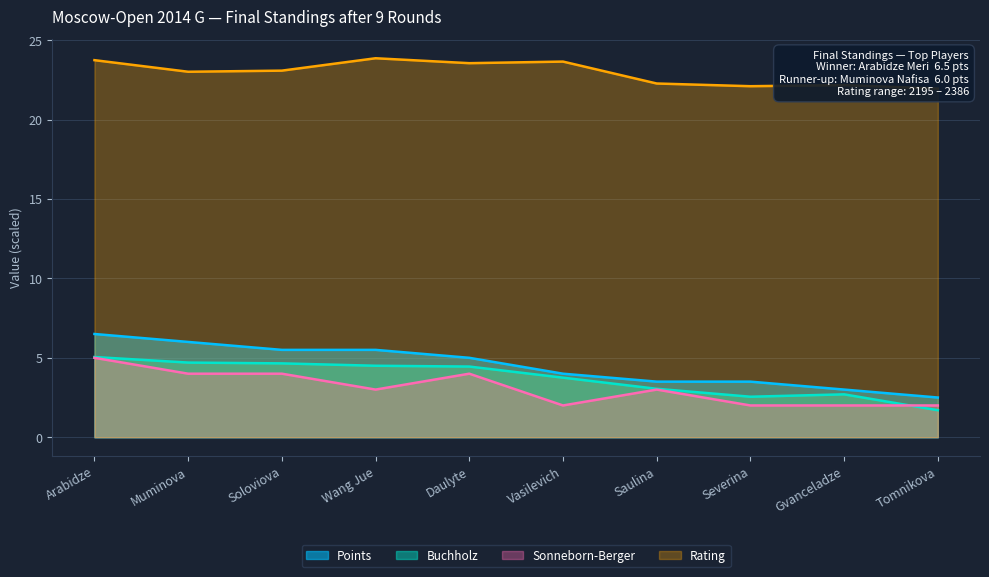

Where do Buchholz and Sonneborn-Berger first cross each other?

Gvanceladze and Tomnikova